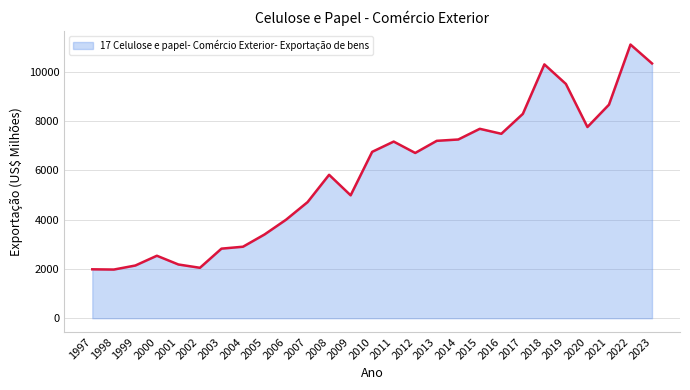

How many lines are shown in the chart?

1